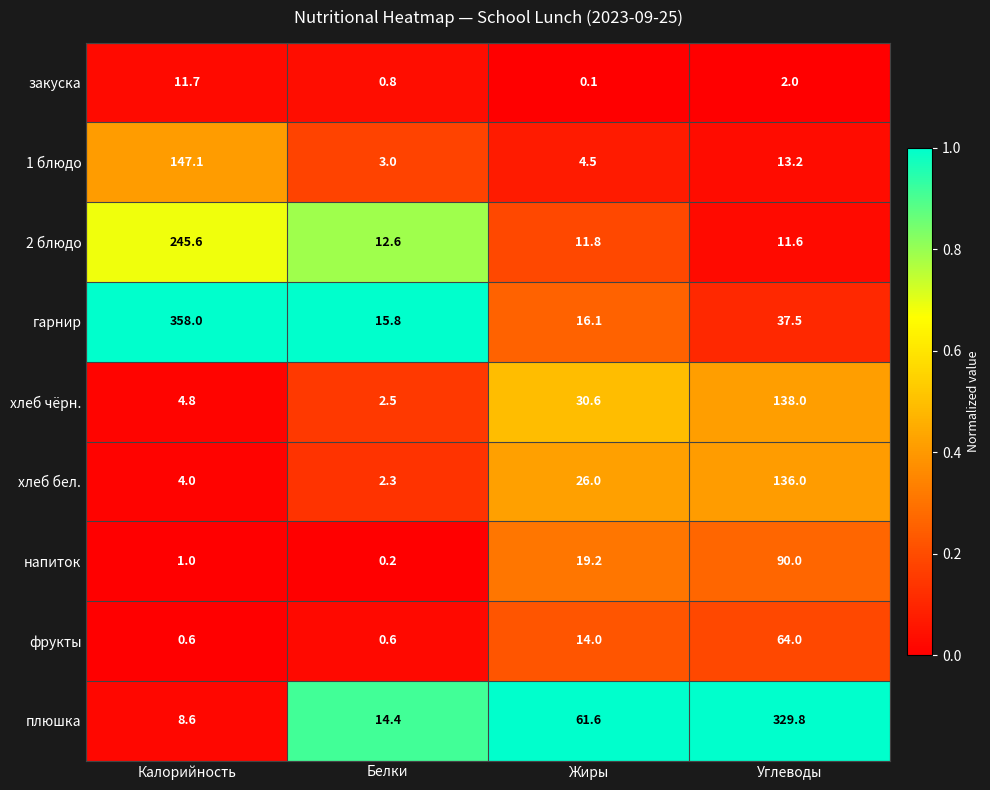

Which series has the largest range (max minus min)?

гарнир